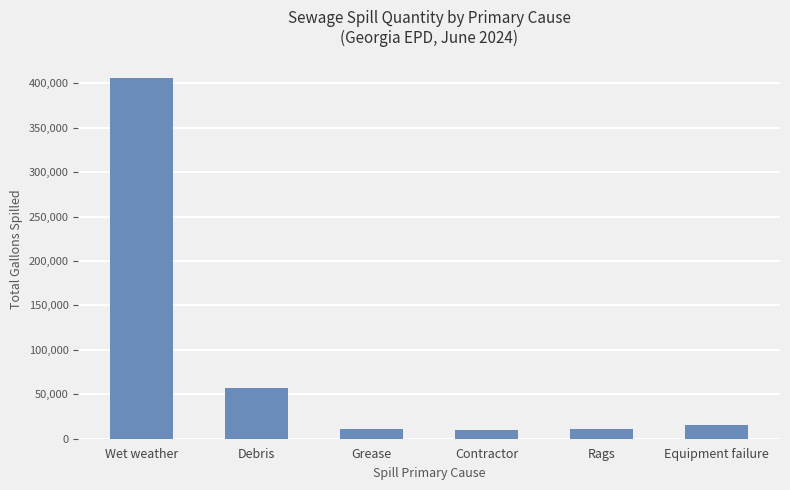

At which category does the chart reach its peak across all series?

Wet weather